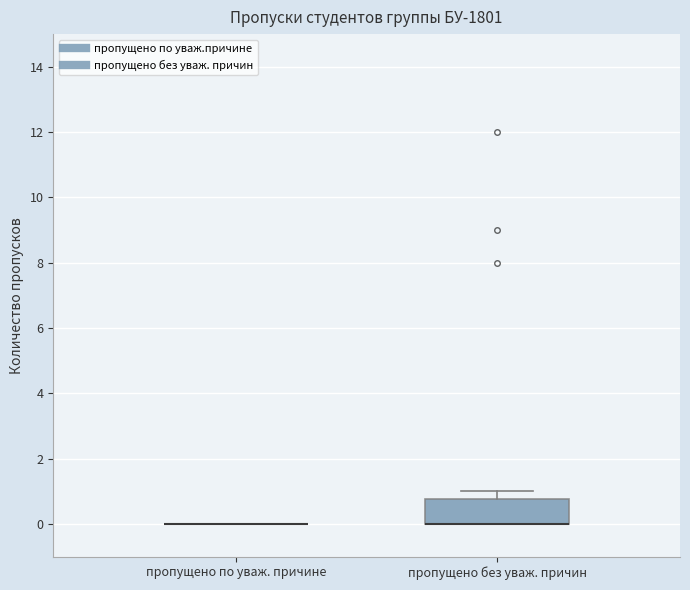

Reading left to right, transcribe this box plot: for each box, give where its median line is, the range the box spans, and where its two whiskers end, as read against the y-axis. The values are not printed on the chart, so give them approximately, as read against the axis.

пропущено по уваж. причине: box collapsed to a line at 0.0, whiskers 0.0 to 0.0
пропущено без уваж. причин: median 0.0 (drawn on the box's lower edge), box 0.0 to 0.8, whiskers 0.0 to 1.0